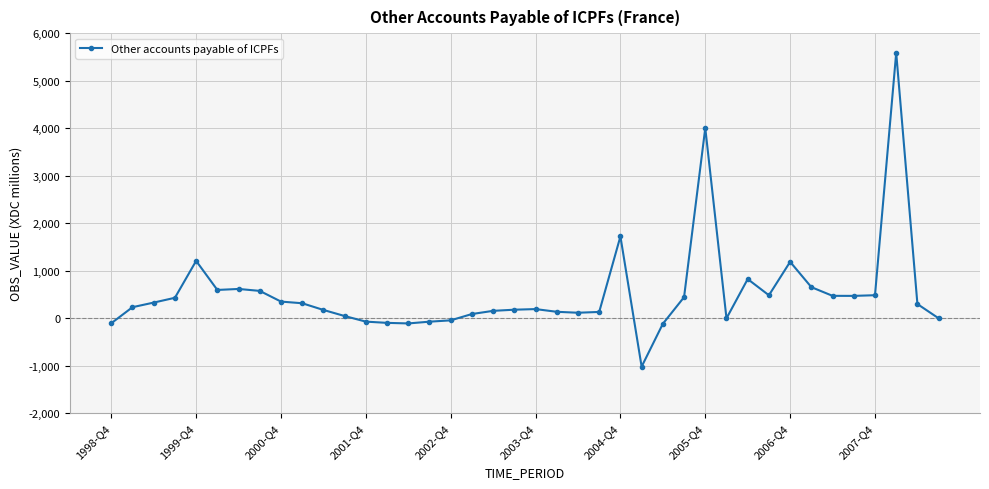

What is the maximum value shown in the chart?

5586